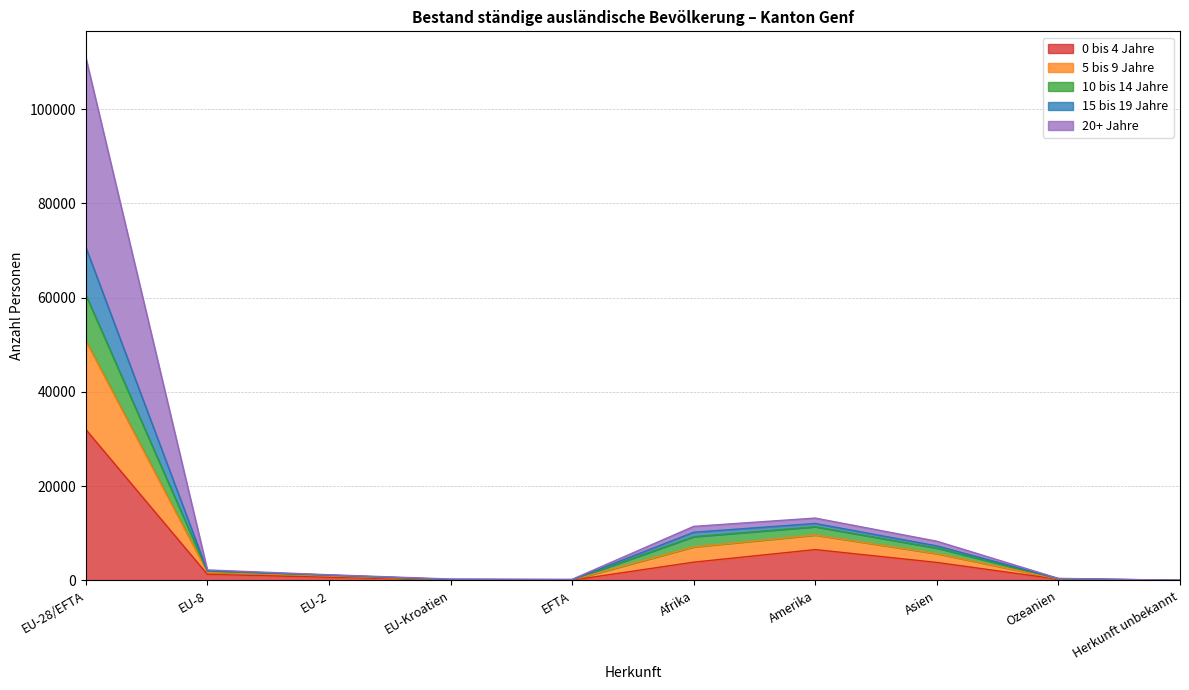

In 10 bis 14 Jahre, how many points are lower than both neighbors (excluding endpoints)?

1